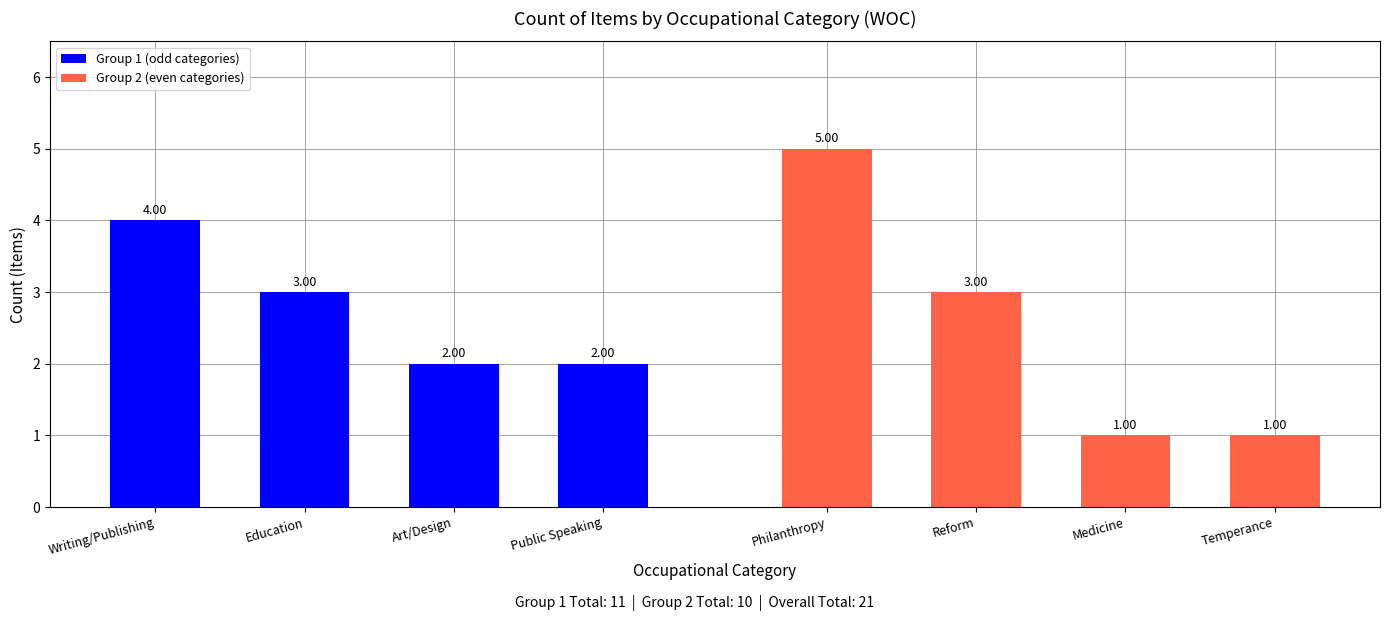

What is the sum of all Group 1 (odd categories) values?

11